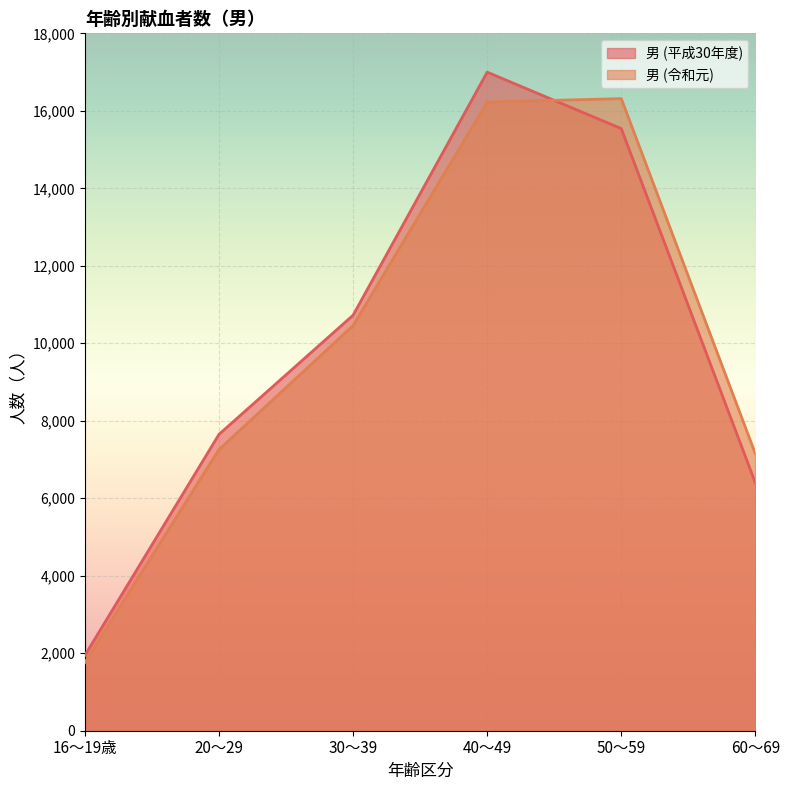

What value does the 男 (平成30年度) series have at 16～19歳, to the nearest 100?

1900